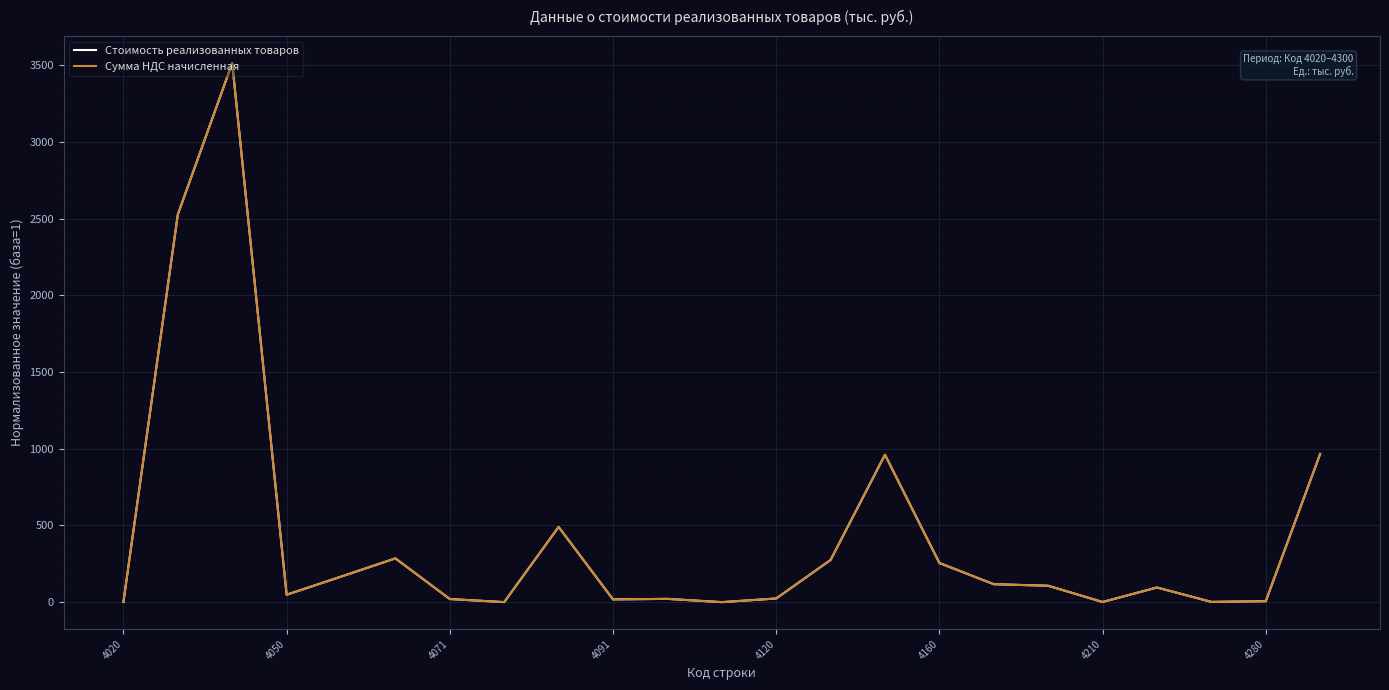

What is the greatest value displayed?

3514.9